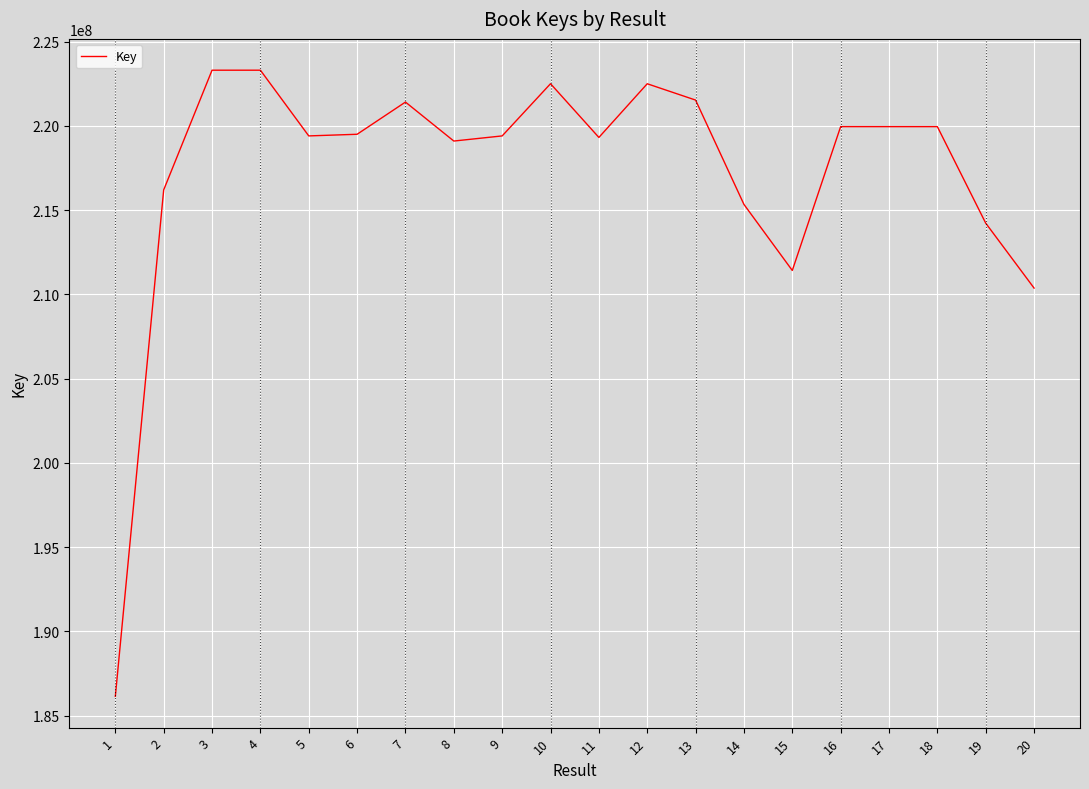

Is this an area chart (filled region under the line)?

No